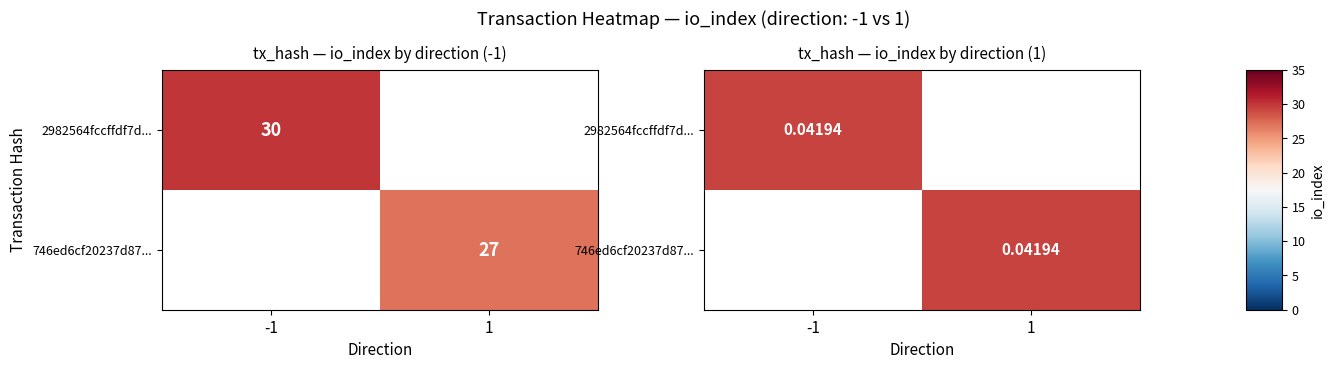

The value of 746ed6cf20237d874ac296c9b00c7fd222f722d at direction is 1. True or false?

True